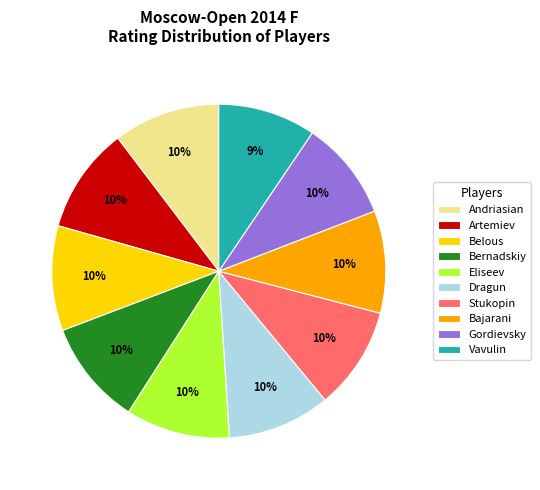

To the nearest percent, what is the average slice percentage?

10%